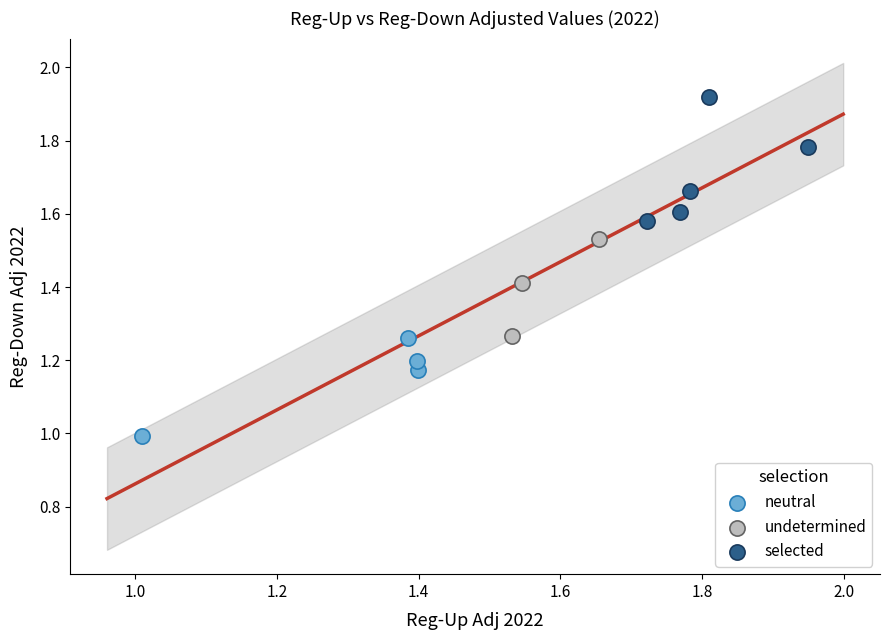

Which series contains the lowest Y value?

neutral